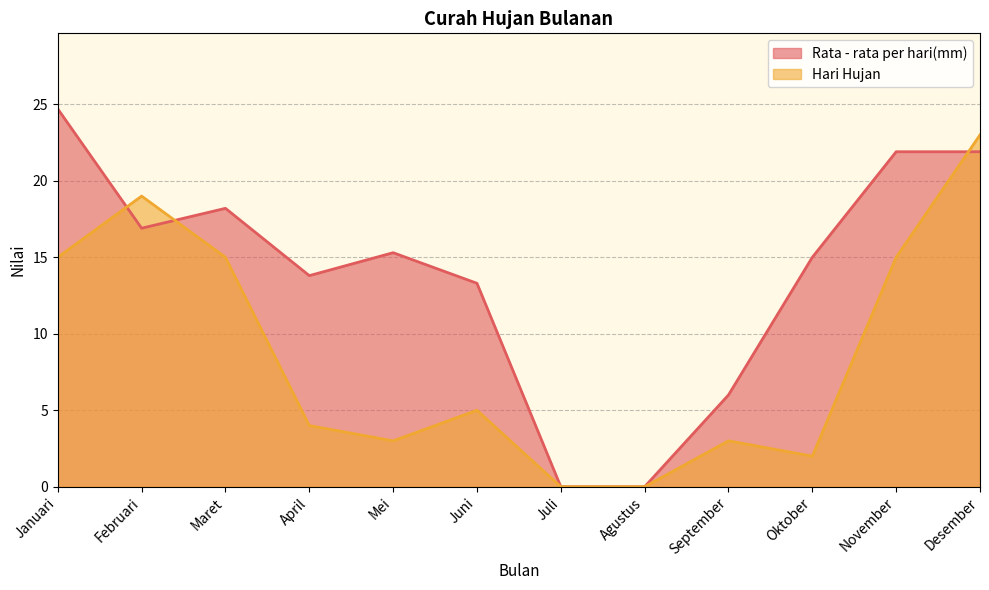

Rank the series by their average value, from lowest to highest.

Hari Hujan, Rata - rata per hari(mm)